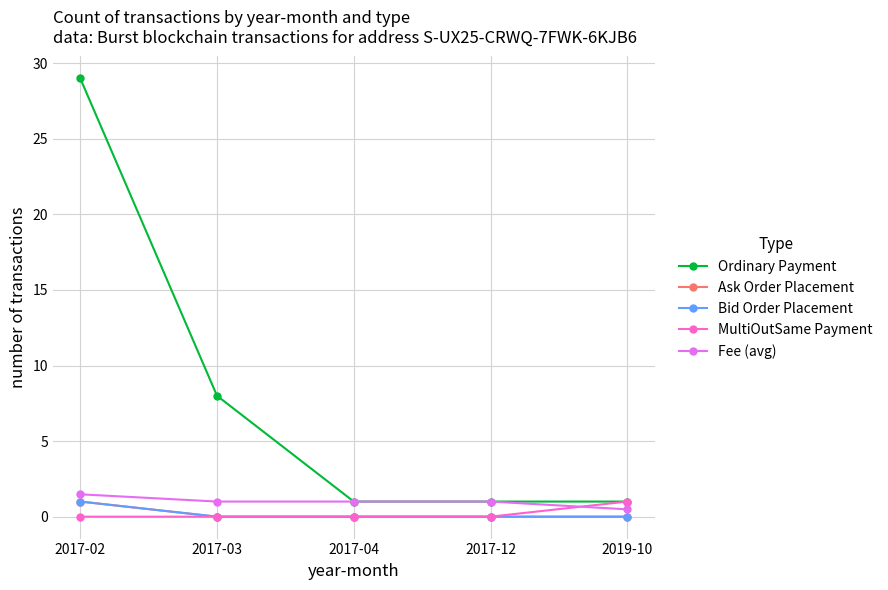

Count the MultiOutSame Payment values in the range 0 to 1.

5